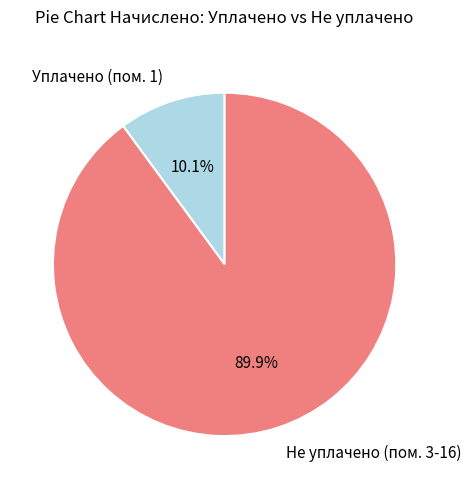

What percentage do Не уплачено (пом. 3-16) and Уплачено (пом. 1) together represent?

100.0%